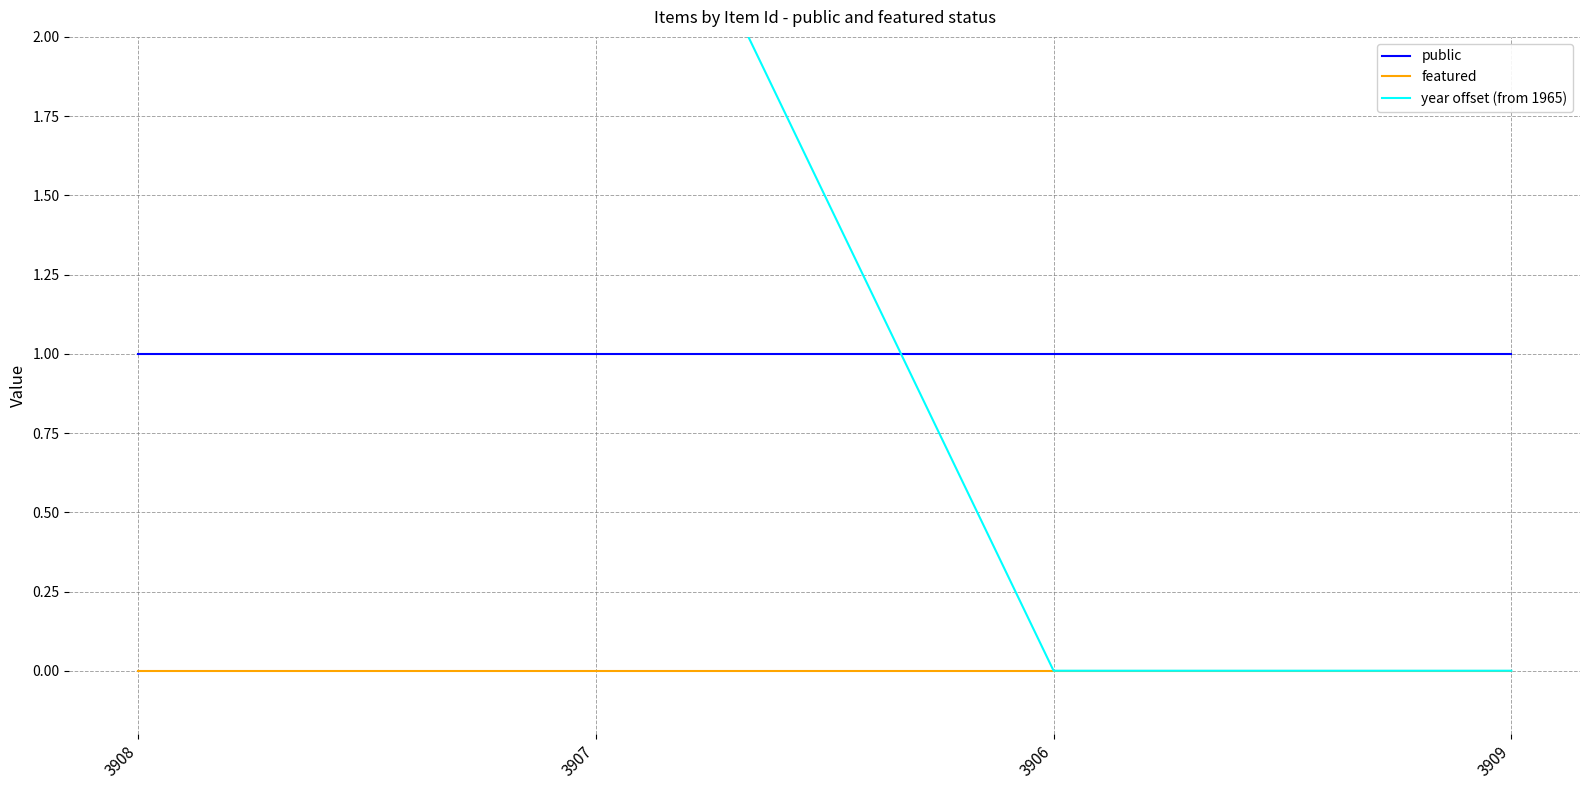

Is it true that public equals 1 at 3908?

True